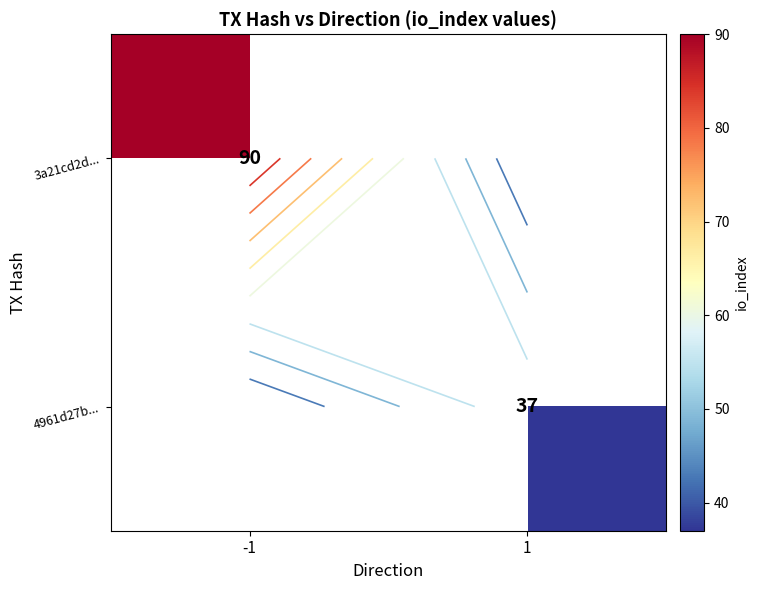

At how many categories does at least one series exceed 73?

1